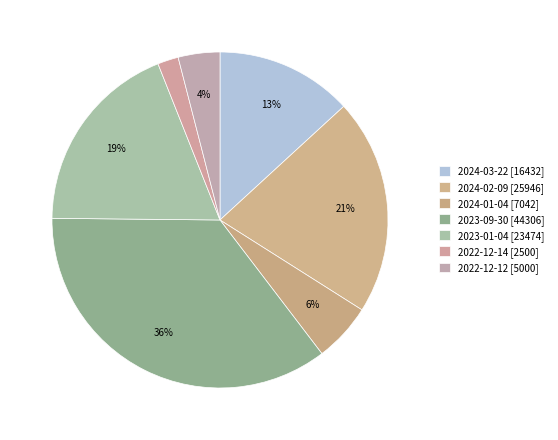

How many segments does this pie chart have?

7